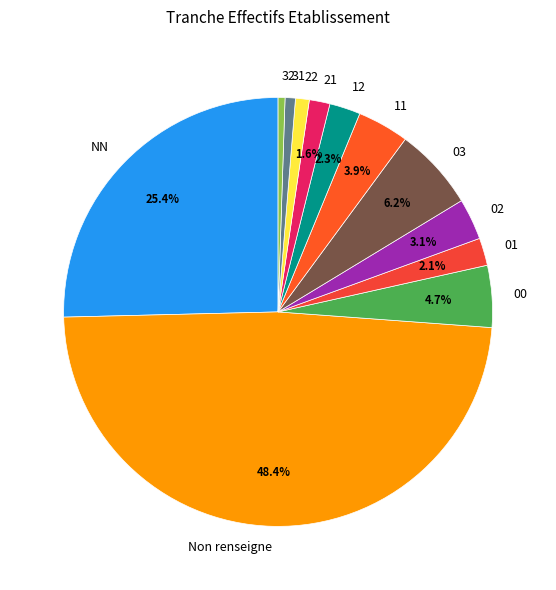

What percentage is the 22 slice, to the nearest percent?

1%